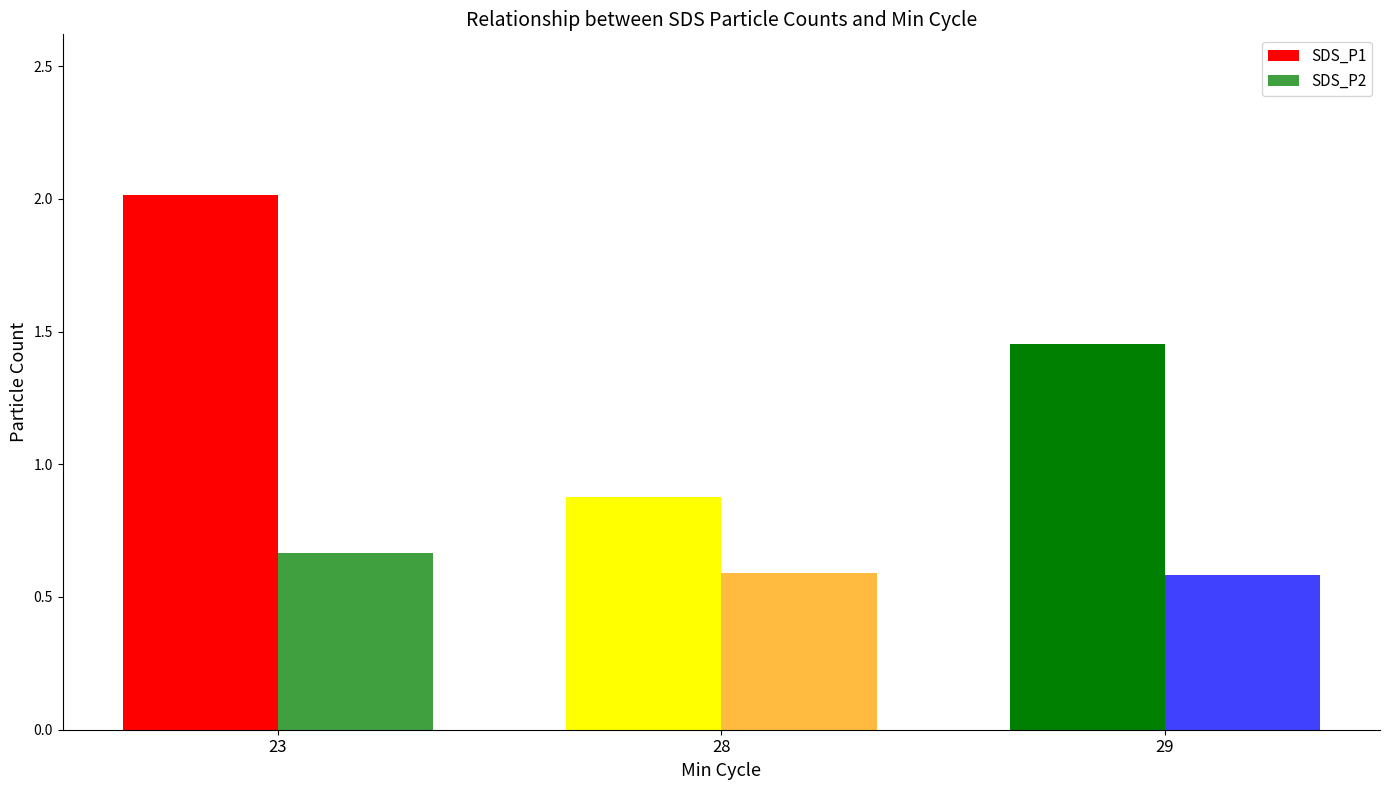

What is the average value of the SDS_P2 series?

0.6